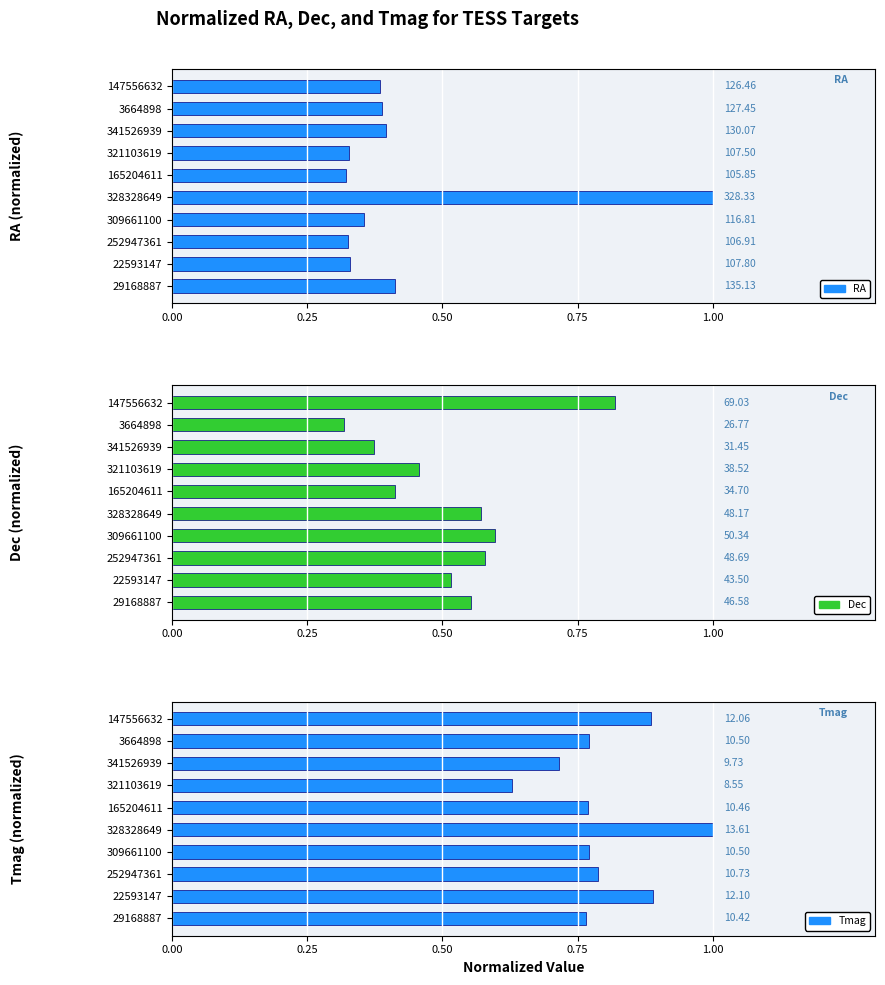

The value of RA at 22593147 is 0.2. True or false?

False